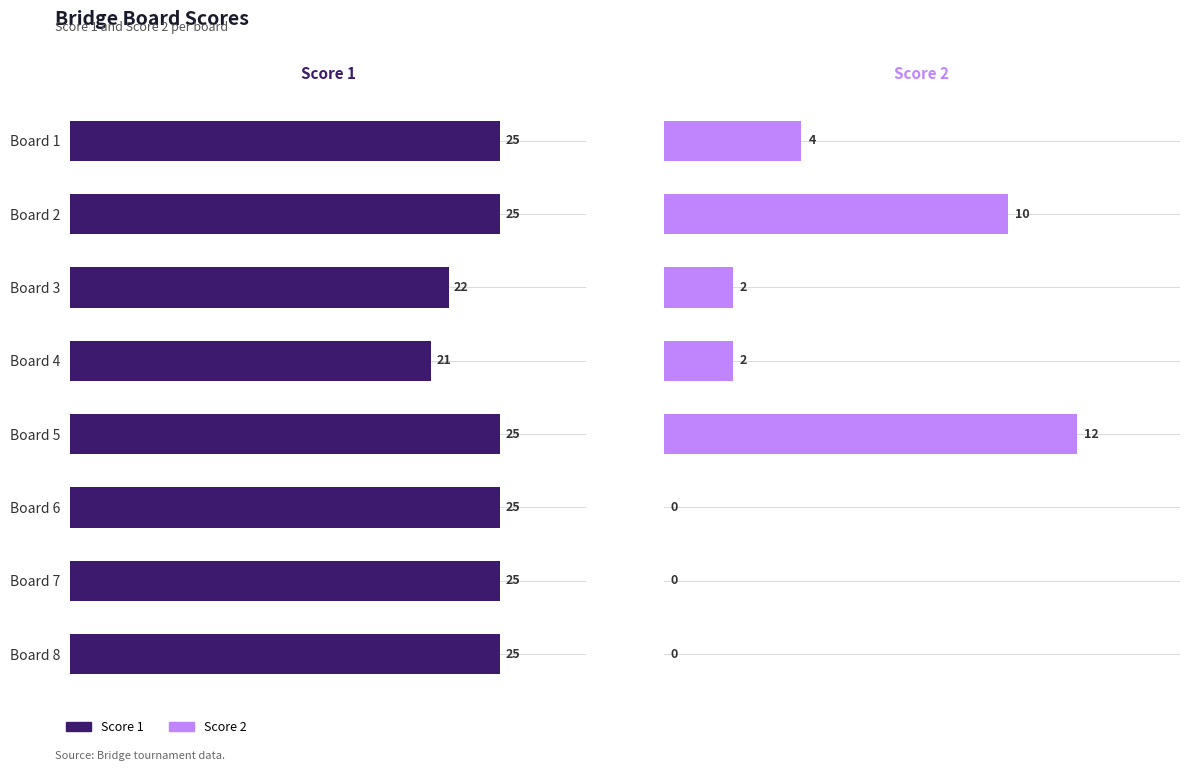

What is the highest value of the Score 1 series?

25